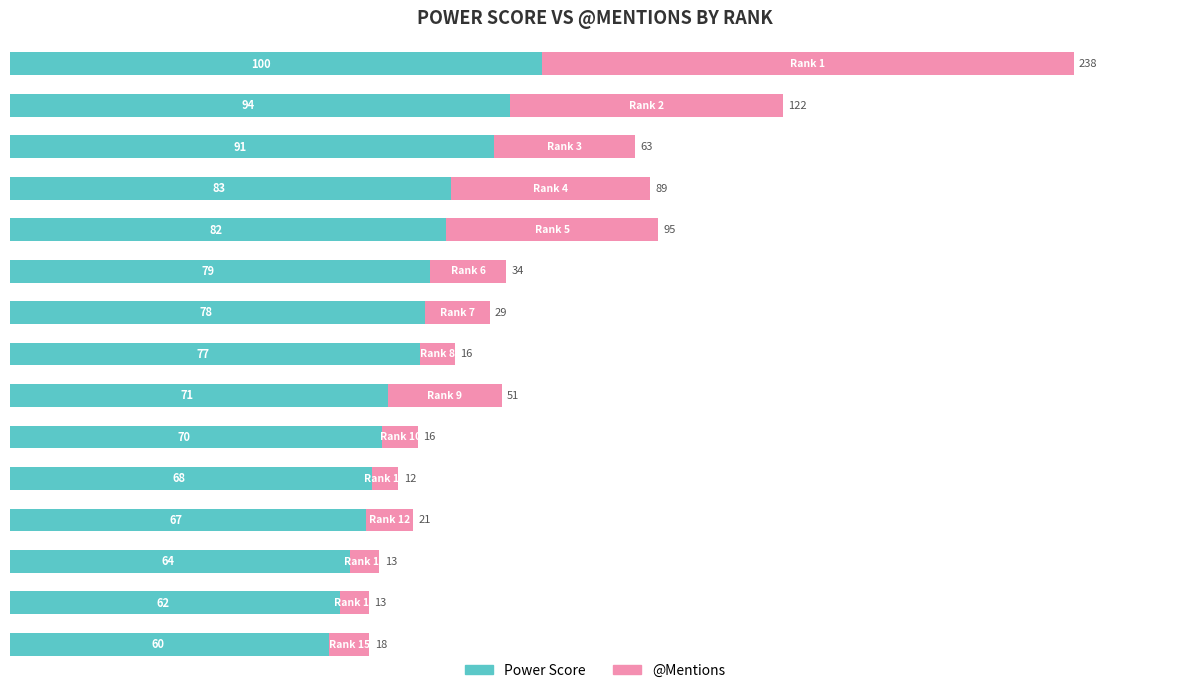

Which series has the widest spread of values?

@Mentions